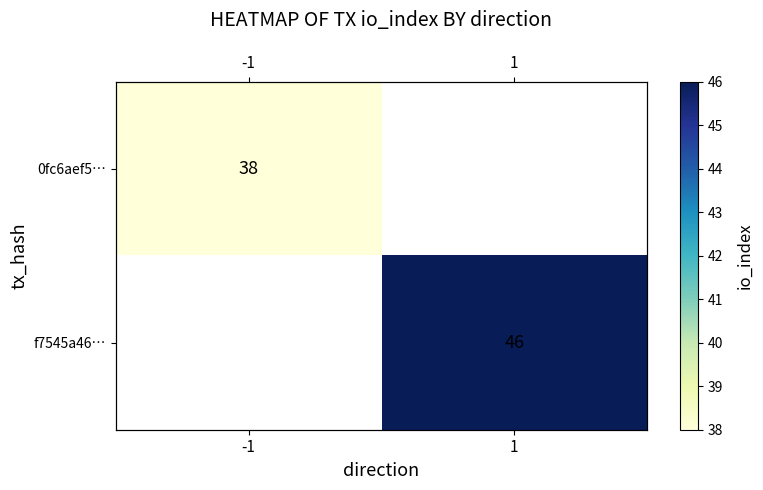

What is the greatest value displayed?

46.0